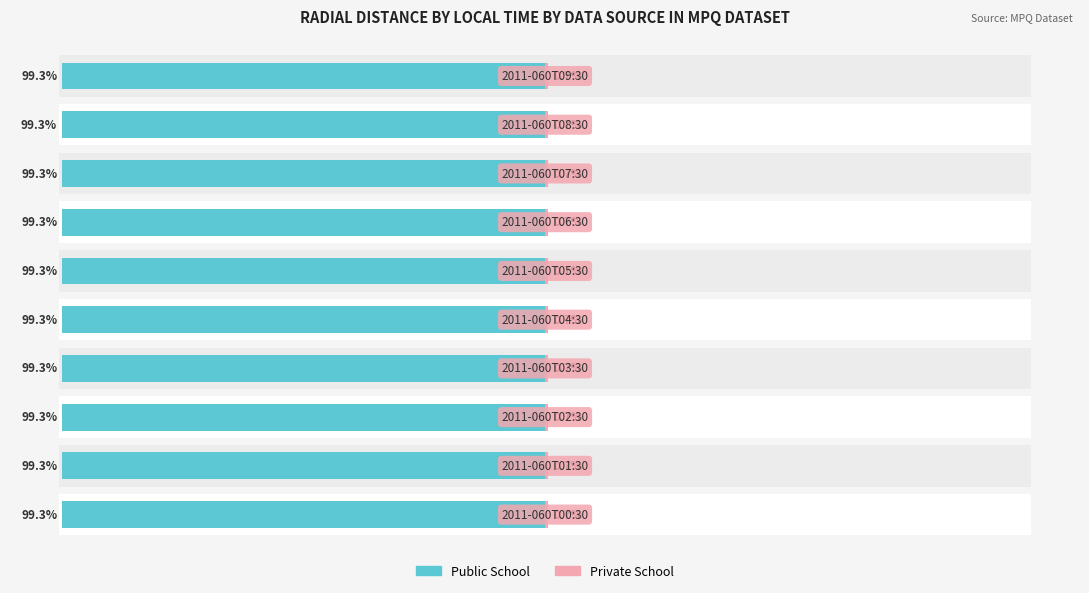

Rank the series by their average value, from lowest to highest.

Private School, Public School